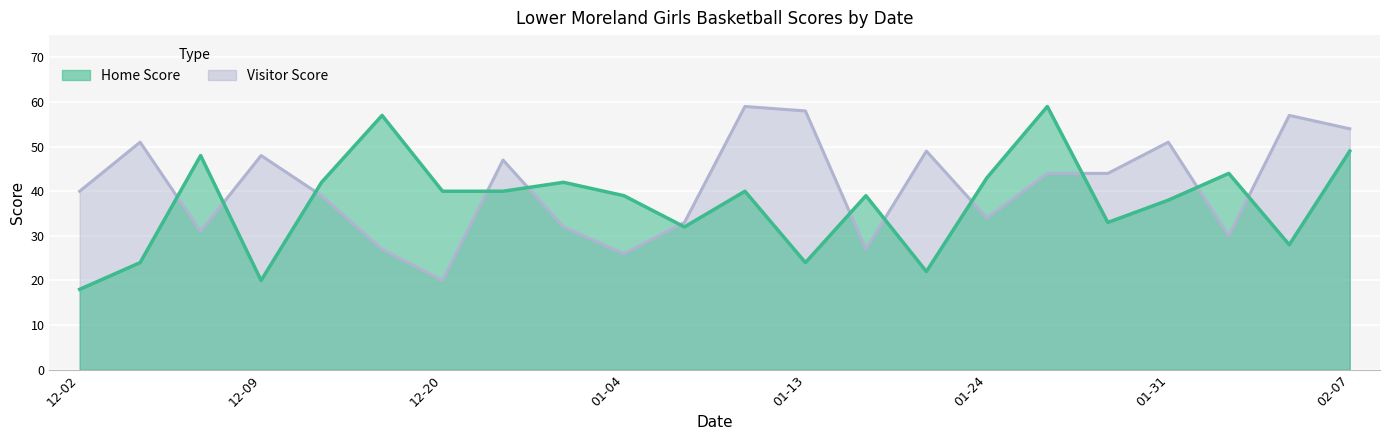

Reading left to right, transcribe all the data shown in this chart.

Home Score: 18	24	48	20	42	57	40	40	42	39	32	40	24	39	22	43	59	33	38	44	28	49
Visitor Score: 40	51	31	48	39	27	20	47	32	26	33	59	58	27	49	34	44	44	51	30	57	54